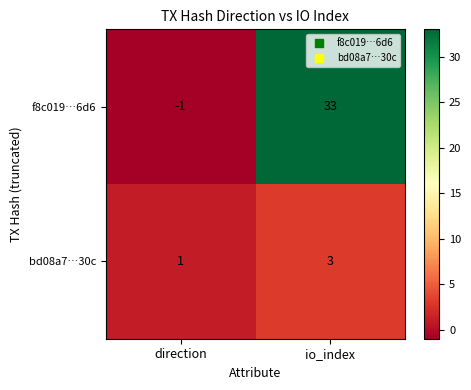

What value does the f8c019…6d6 series have at io_index?

33